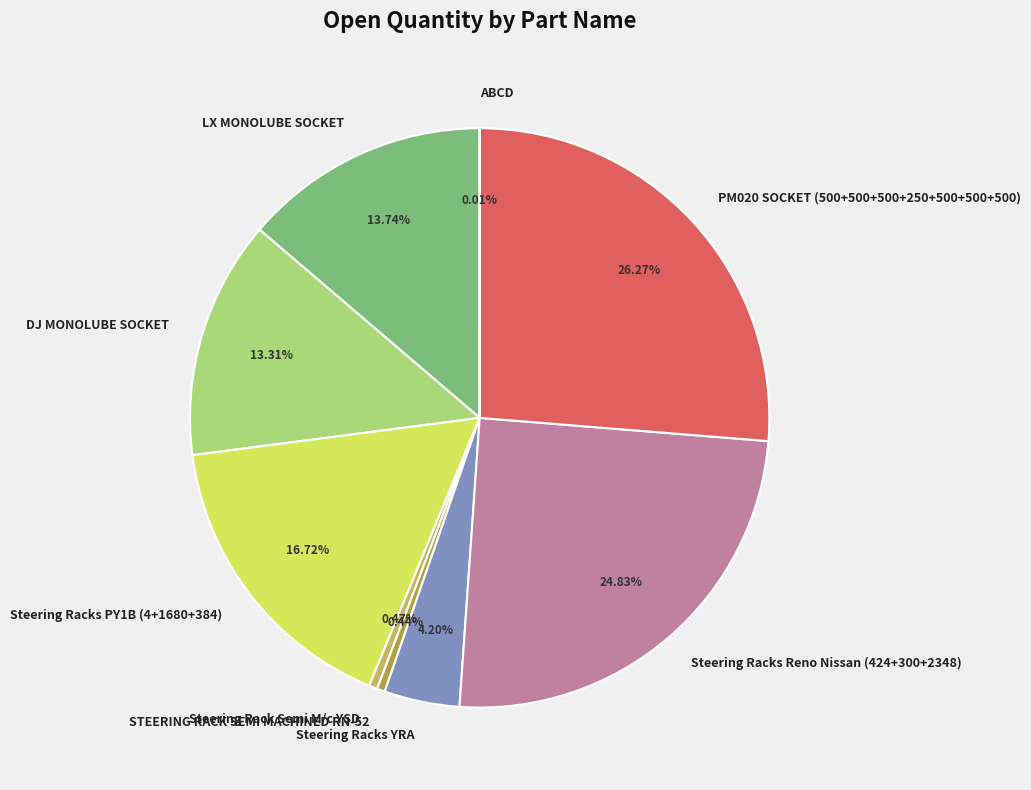

Does any single category account for the majority?

No